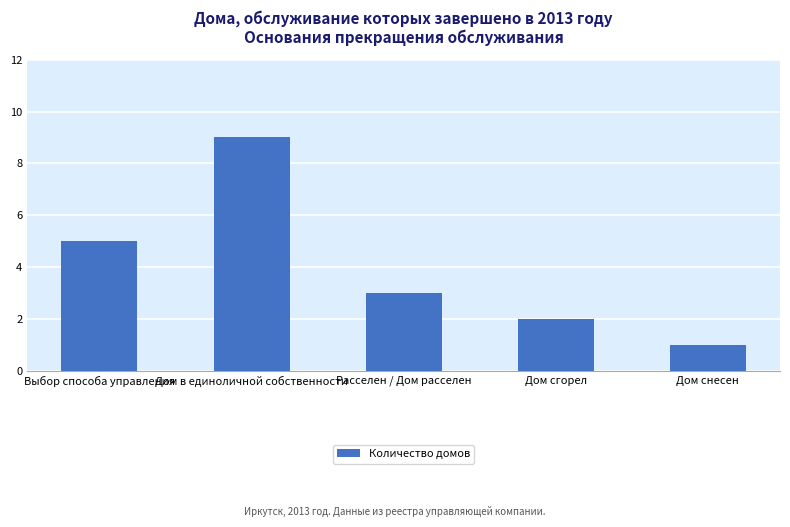

What is the sum of the values at Расселен / Дом расселен and Дом в единоличной собственности?

12